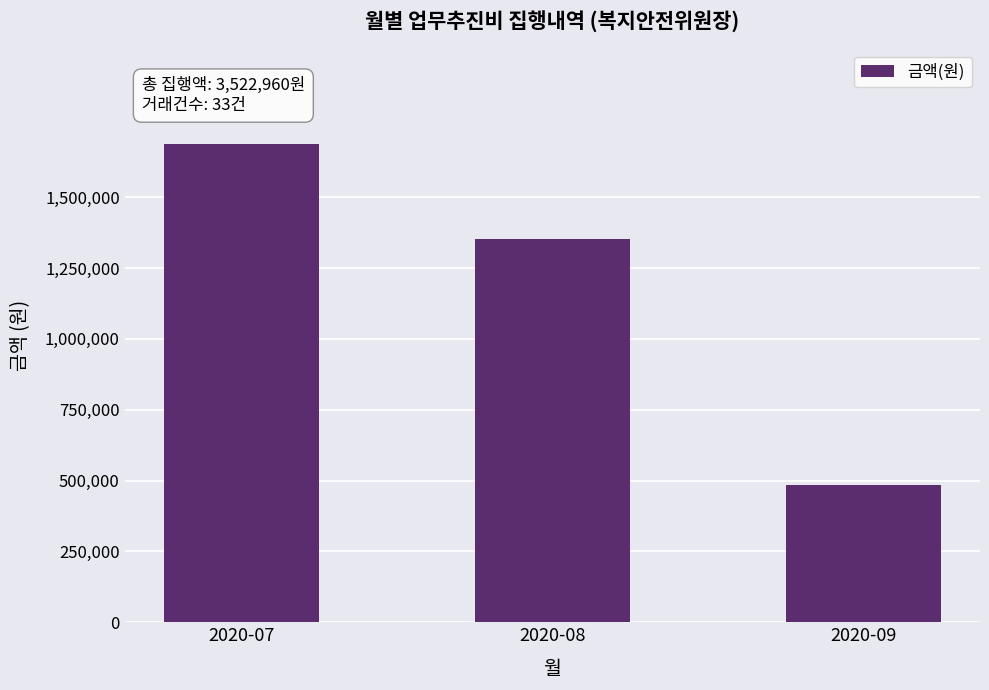

True or false: the data shows 1351700 at 2020-08.

True